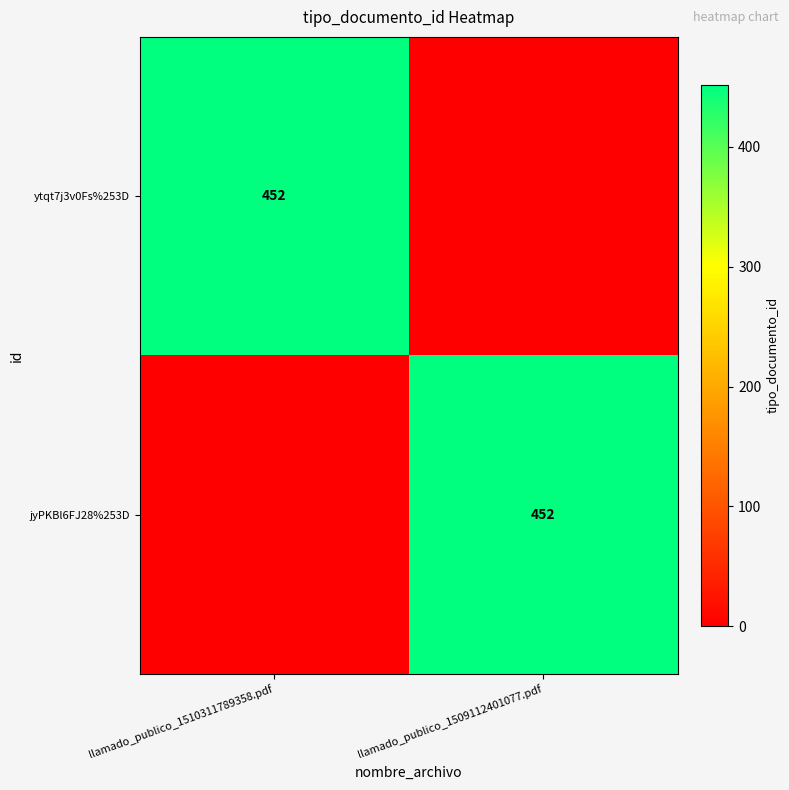

The value of ytqt7j3v0Fs%253D at llamado_publico_1510311789358.pdf is 807. True or false?

False